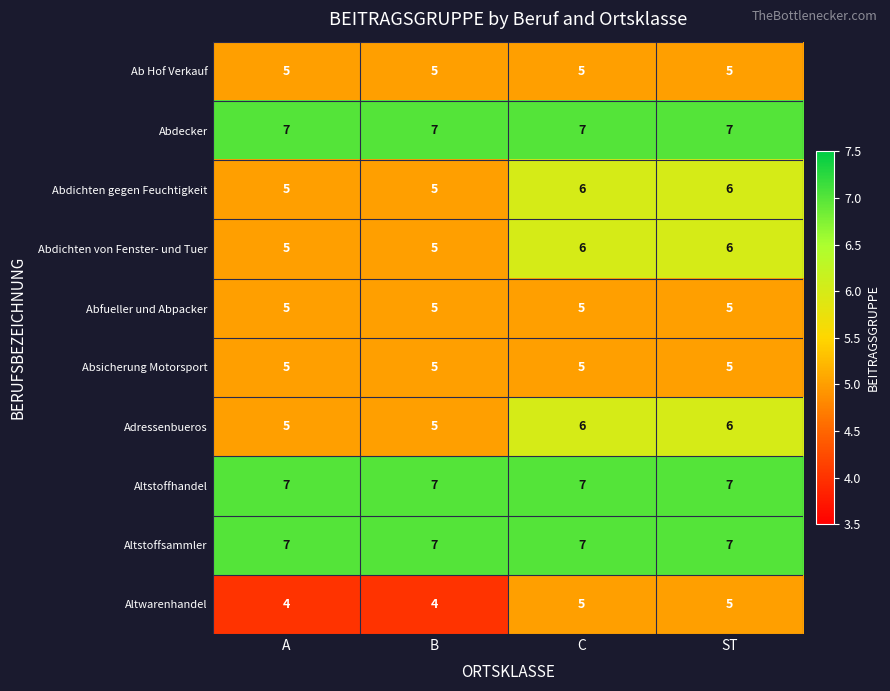

What is the difference between the highest and lowest values at A?

3